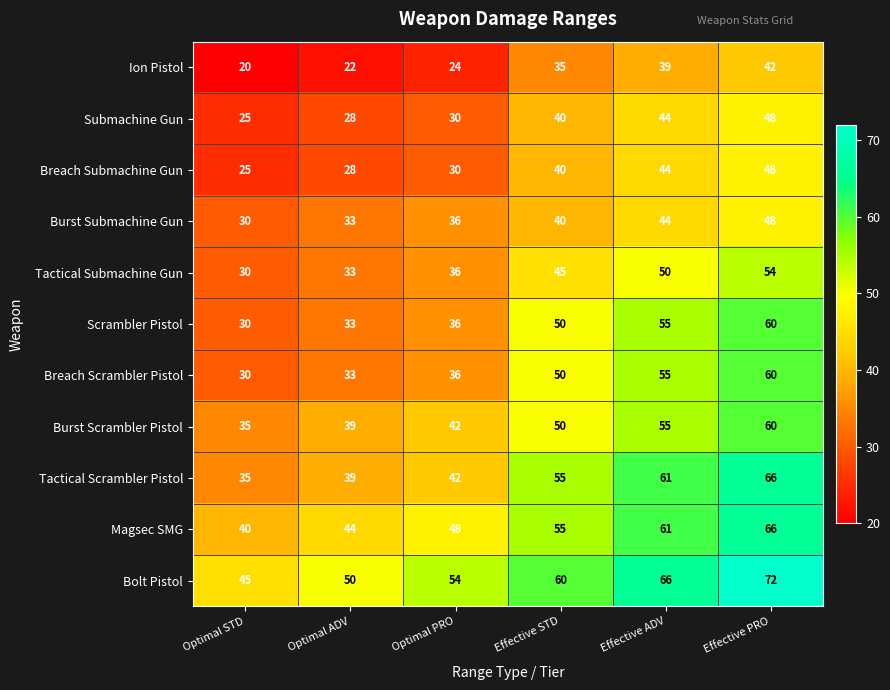

Which label corresponds to the smallest value in the chart?

Optimal STD